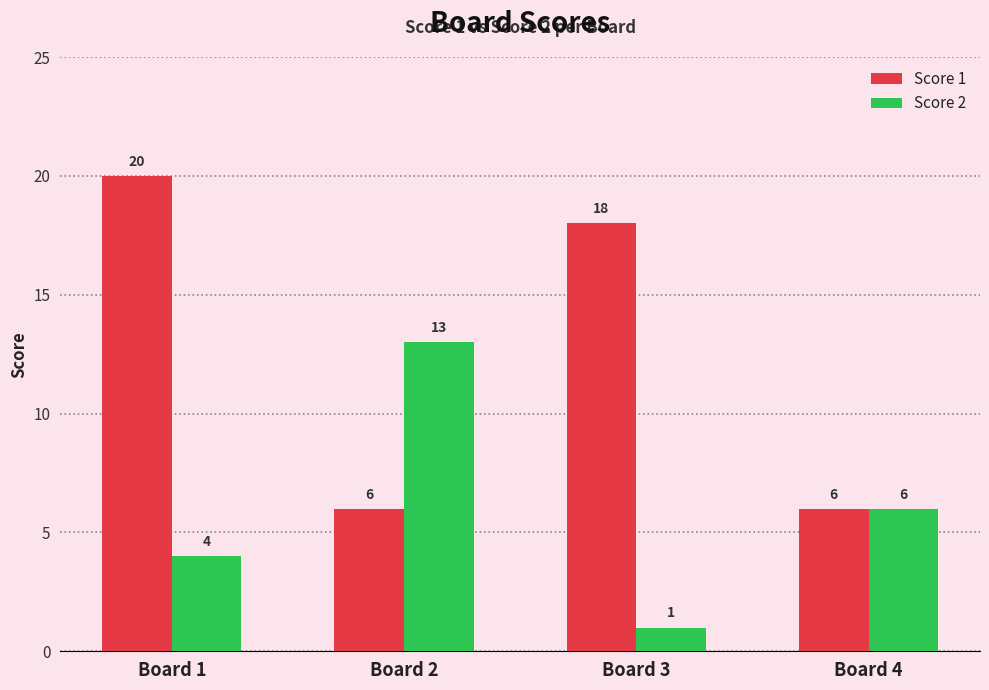

Count the number of data series in this chart.

2